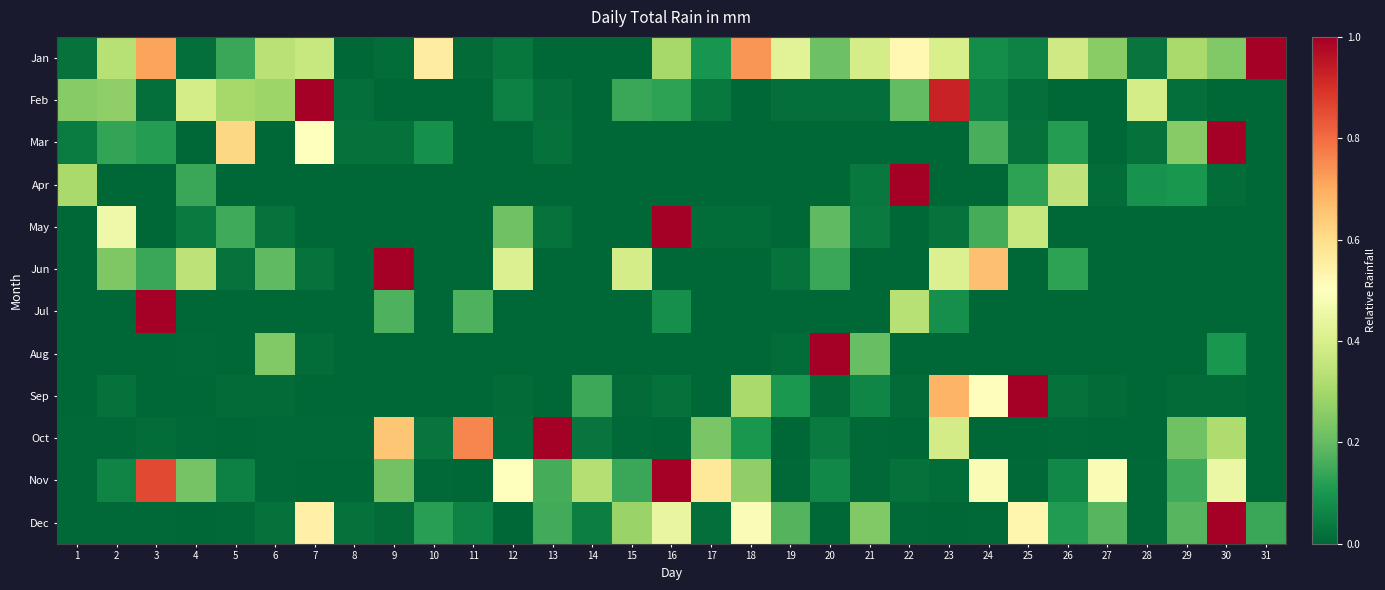

How many series are shown in this chart?

12